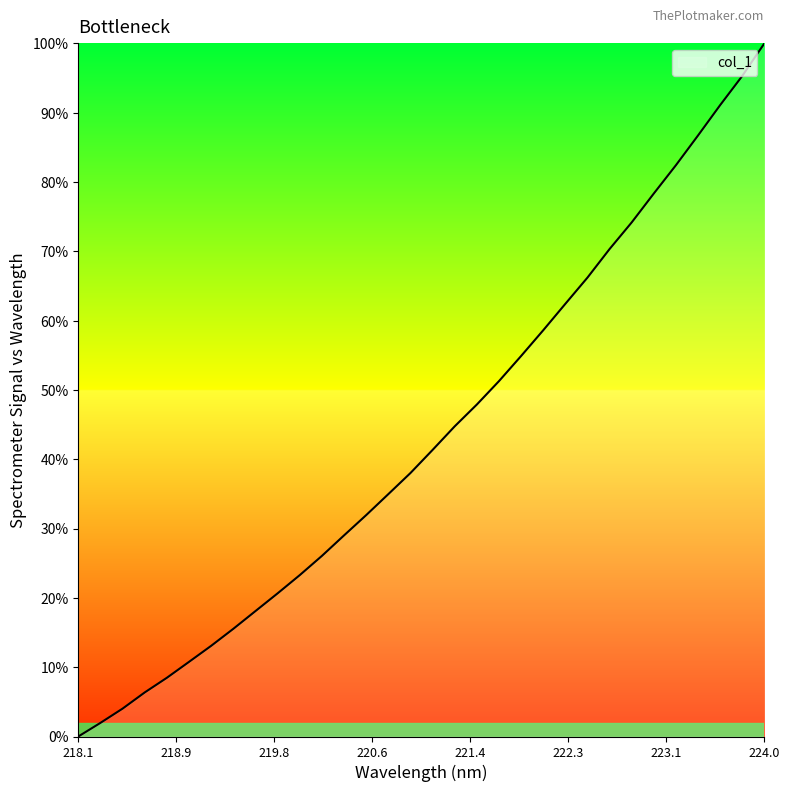

What is the difference between the maximum and minimum values?

100.0